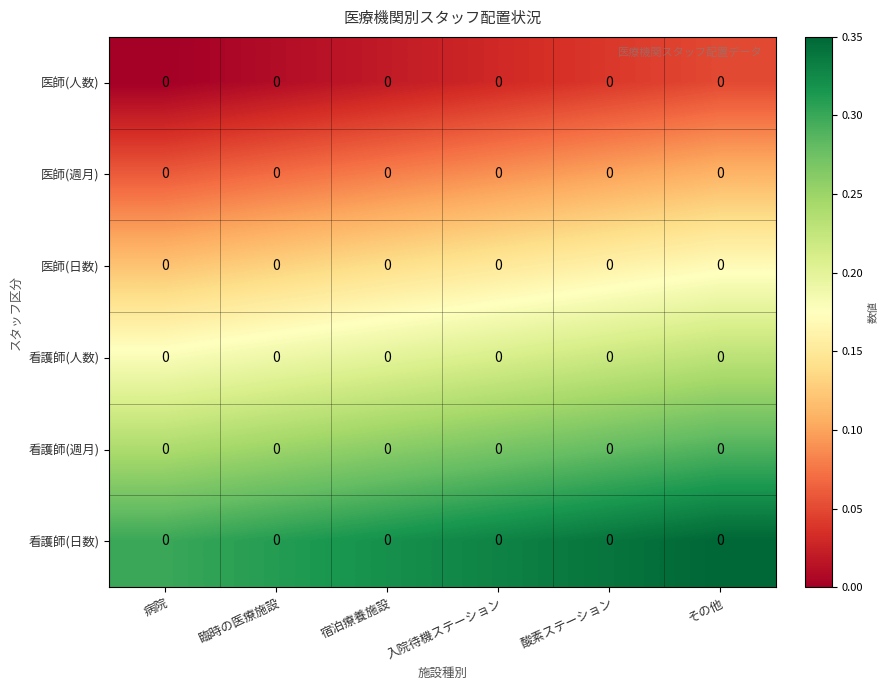

Is it true that 看護師(日数) equals 0.6 at その他?

False